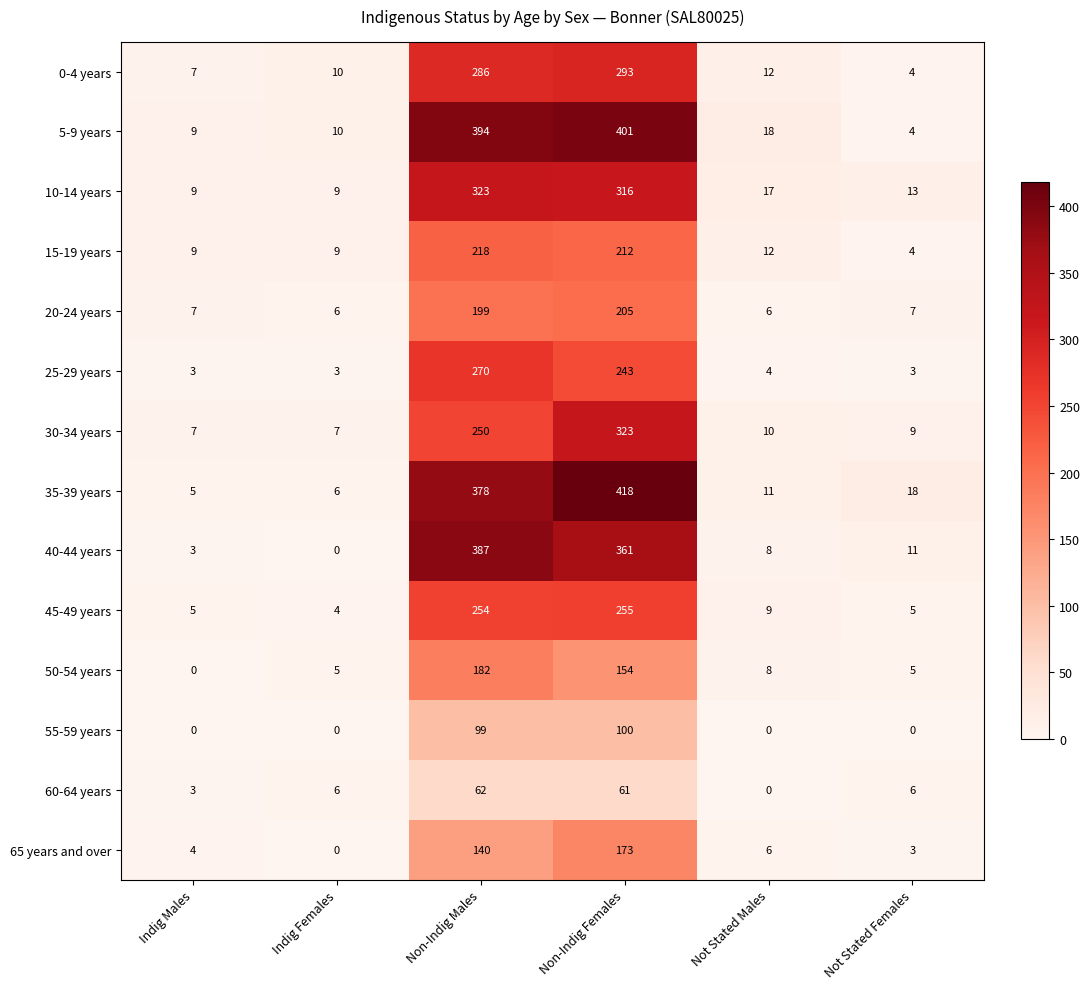

What is the lowest value of the 20-24 years series?

6